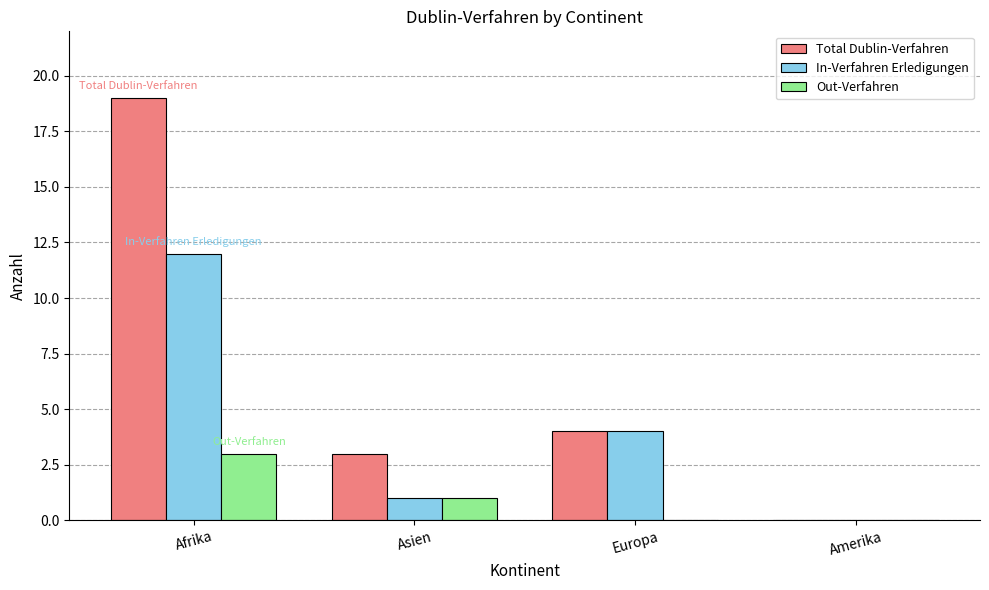

Which series has the largest total across all categories?

Total Dublin-Verfahren